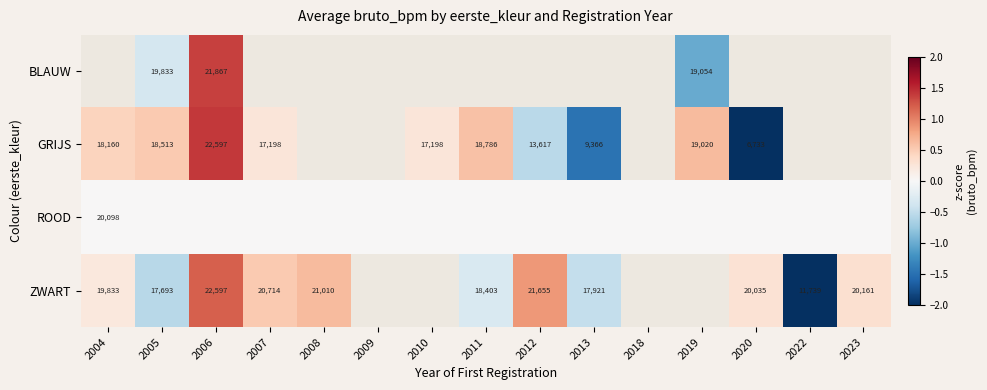

True or false: GRIJS has a value of 1.0 at 2011.

False